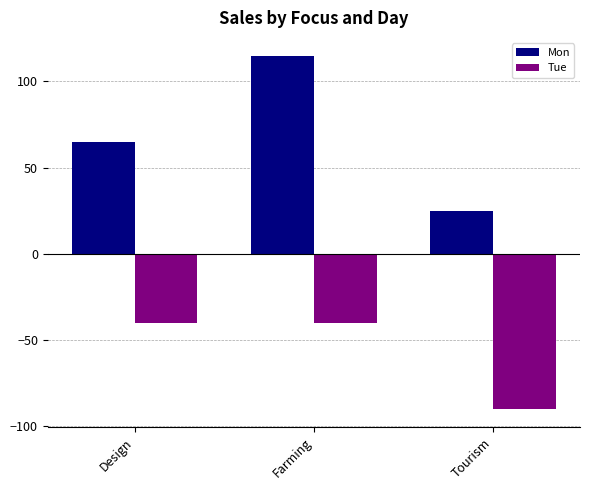

Rank the series at Tourism from lowest to highest value.

Tue, Mon